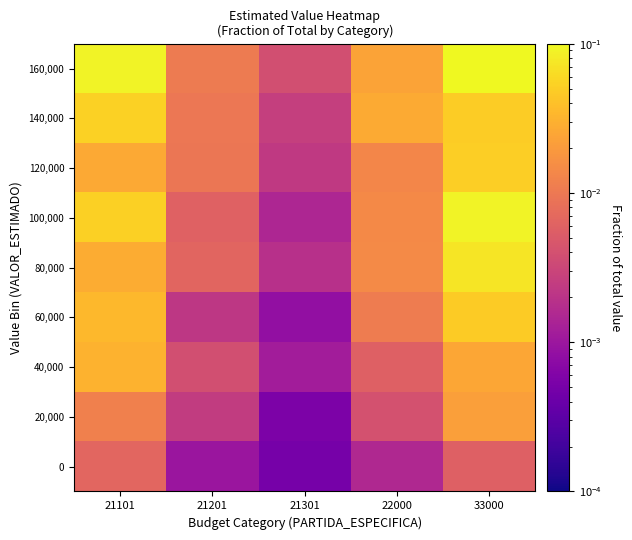

At which category is the sum across all series the highest?

33000